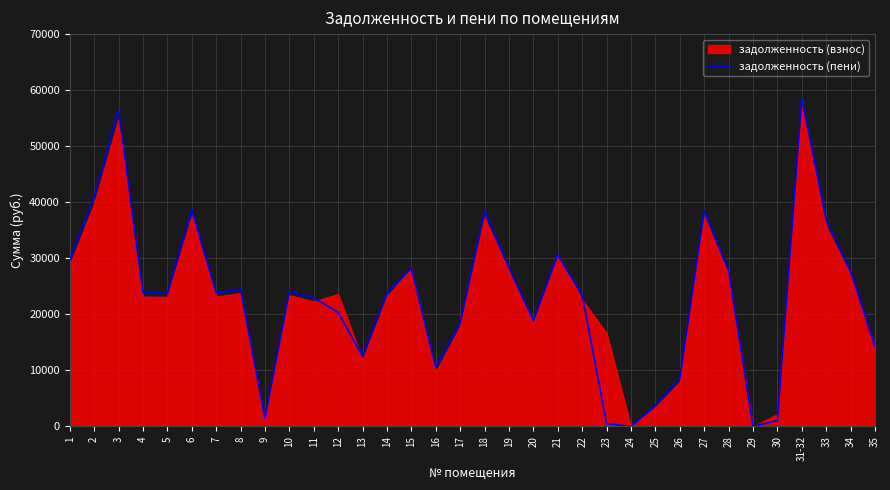

At which category does the data reach its first local valley?

5